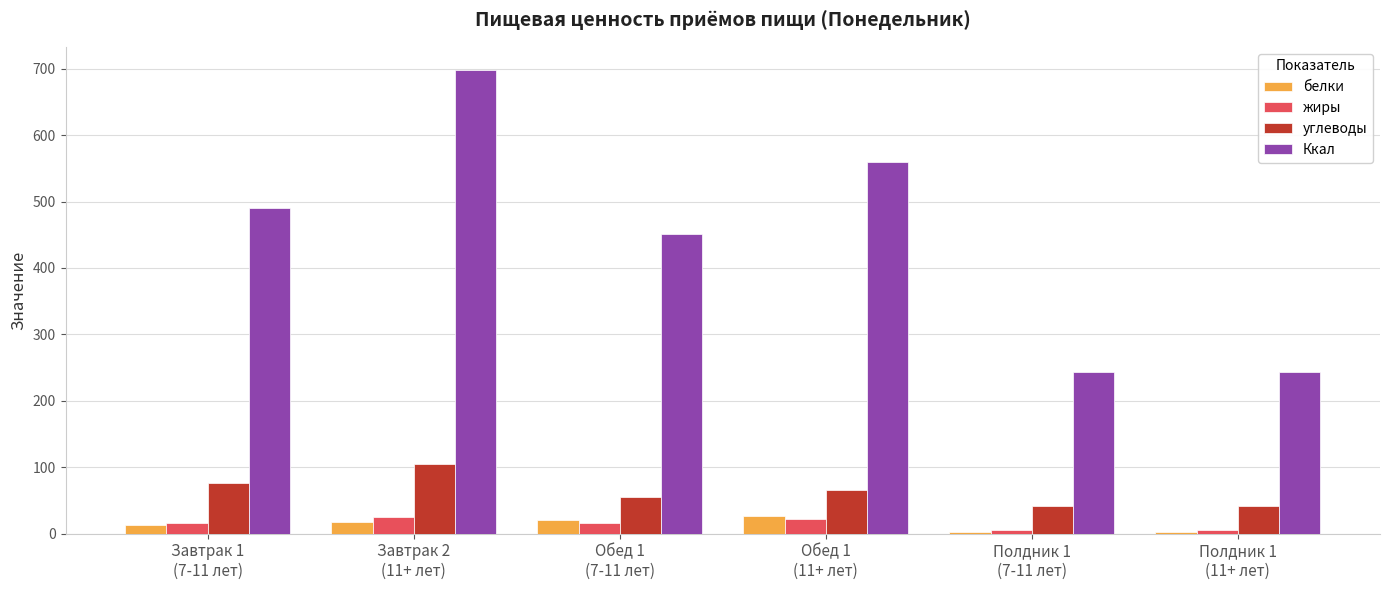

Read the углеводы value at Обед 1
(7-11 лет).

55.9